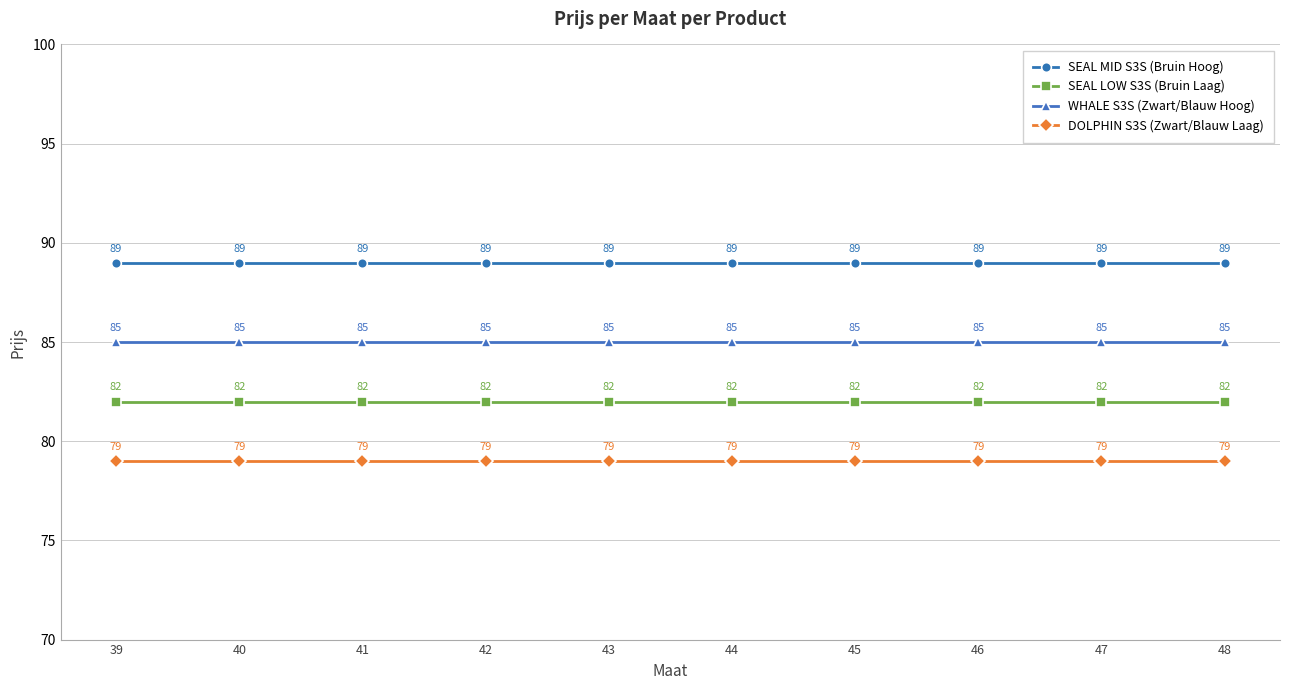

What is the sum of all SEAL LOW S3S (Bruin Laag) values?

820